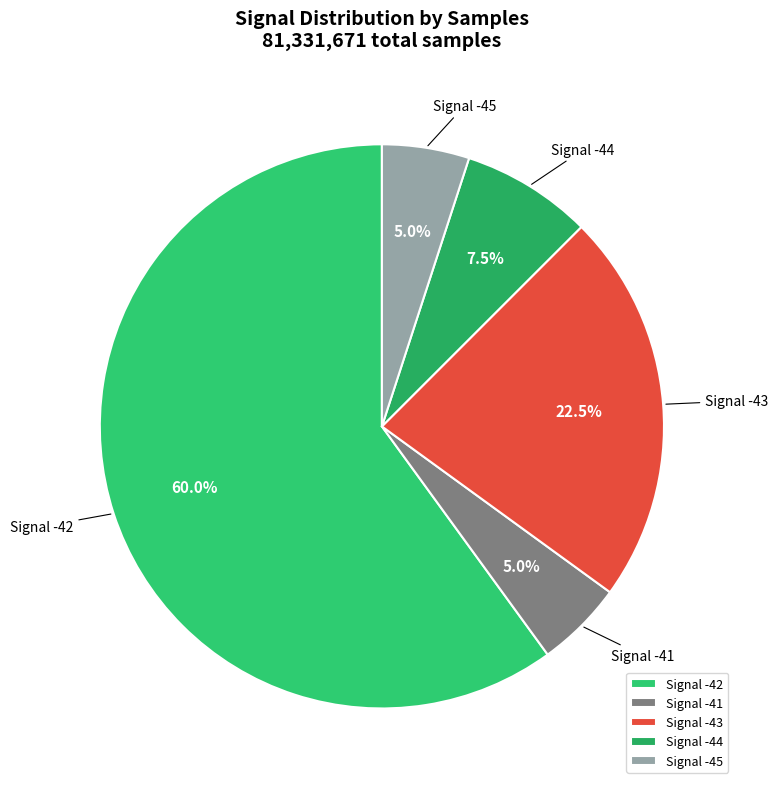

Is the sum of Signal -45 and Signal -42 greater than half?

Yes